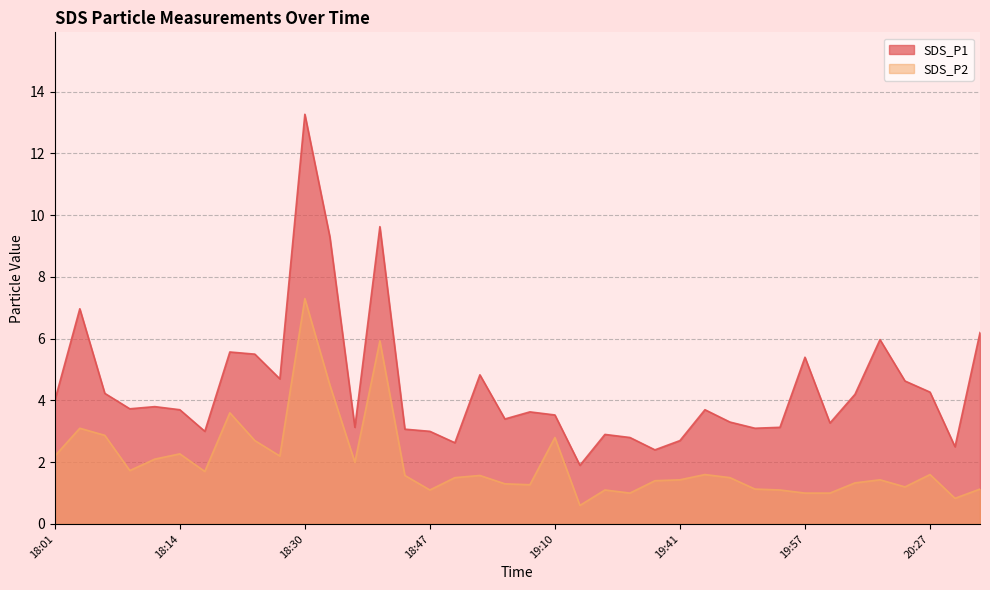

Between 19:10 and 19:22, which series saw the biggest shift?

SDS_P2